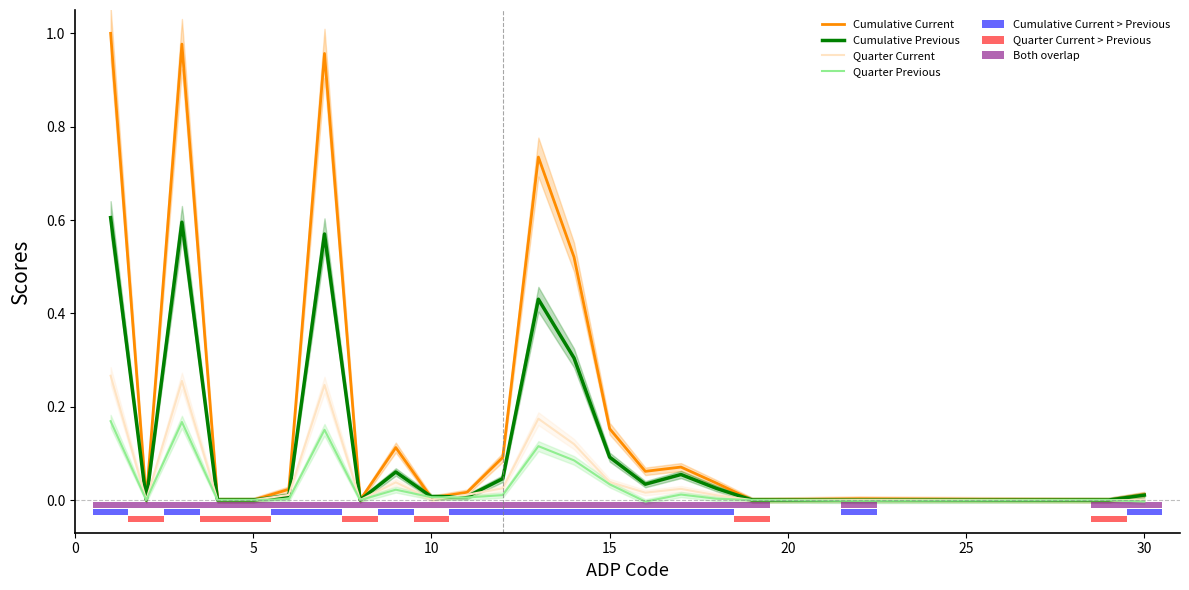

Between 12 and 4, which is larger?

12